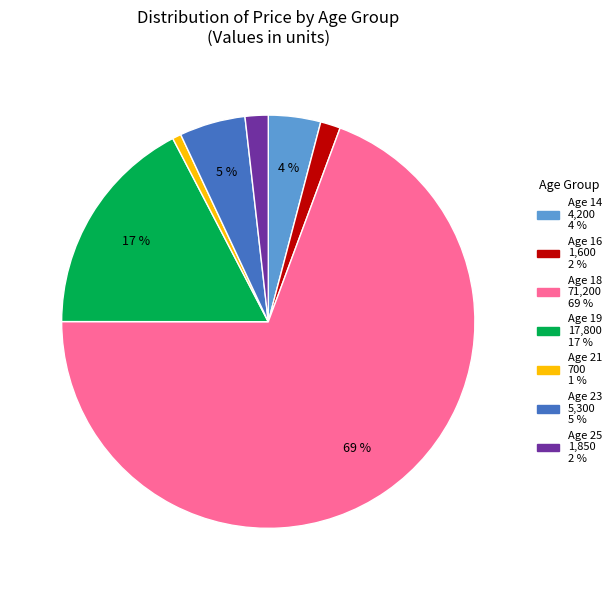

Is there a majority slice in this chart?

Yes